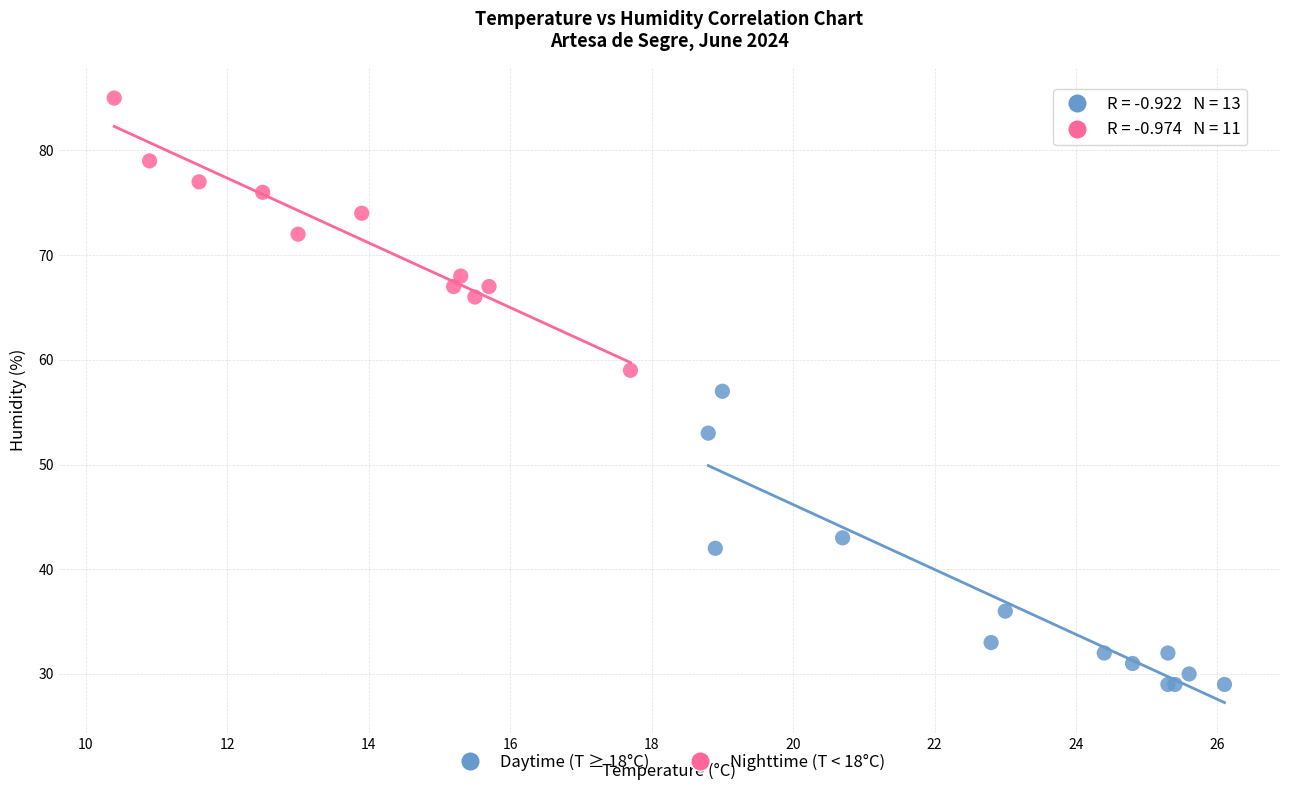

What are all the series names shown in the legend?

Daytime (T ≥ 18°C), Nighttime (T < 18°C)